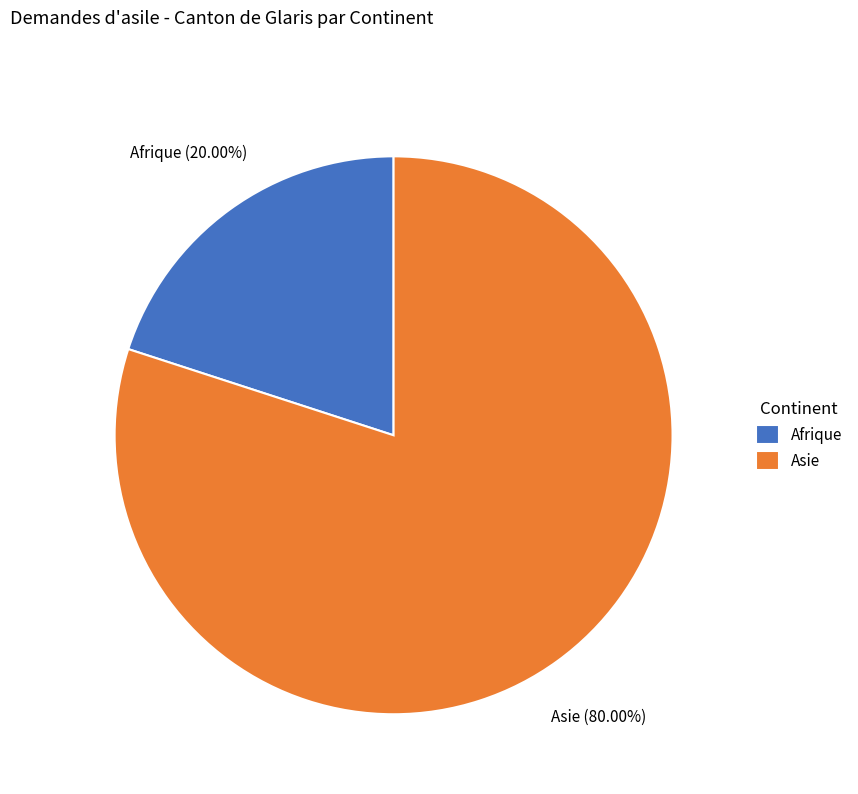

What is the ratio of the value at Asie to the value at Afrique?

4.0